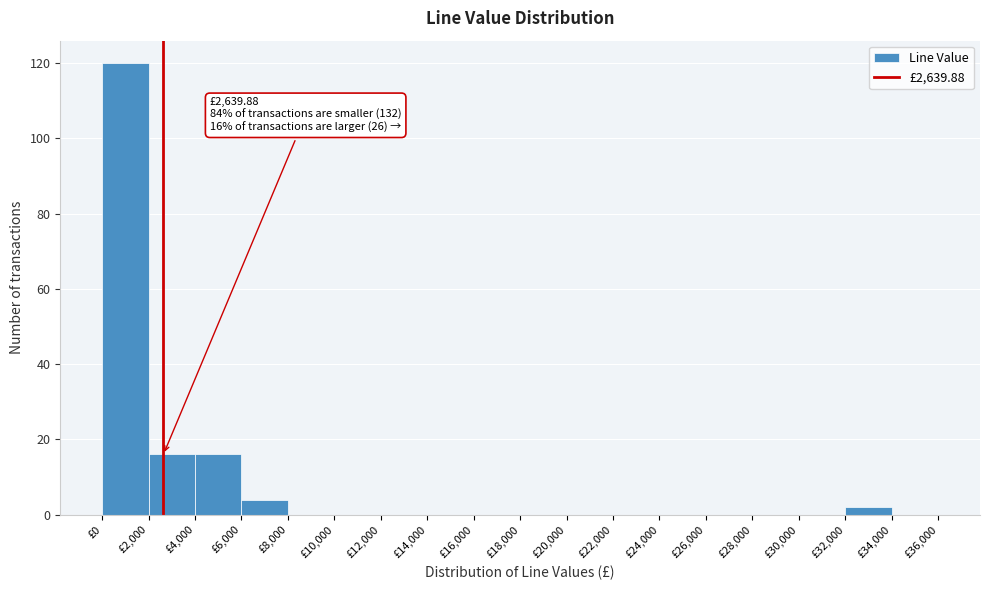

Which range on the x-axis has the tallest bar?

0 to 2000